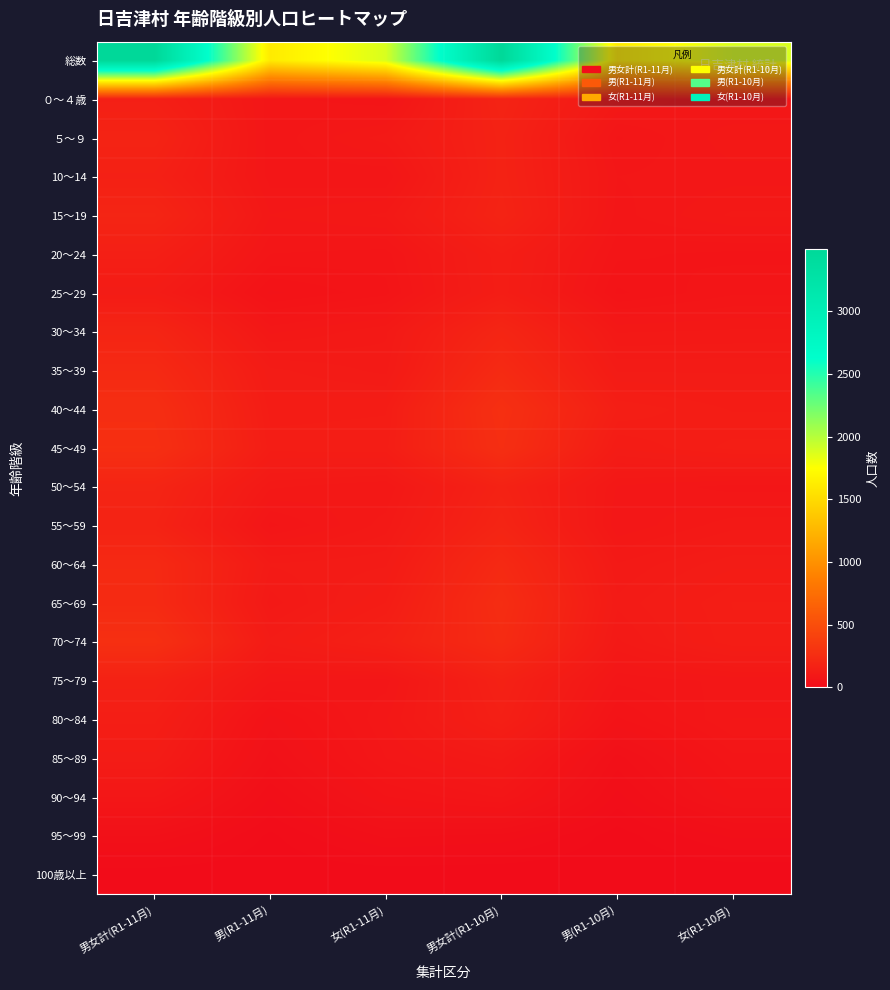

At 女(R1-10月), list the series in order from largest to smallest.

総数, 45～49, 65～69, 70～74, 40～44, 60～64, 35～39, 55～59, 15～19, 30～34, ５～９, 80～84, 10～14, 75～79, ０～４歳, 50～54, 25～29, 85～89, 20～24, 90～94, 95～99, 100歳以上